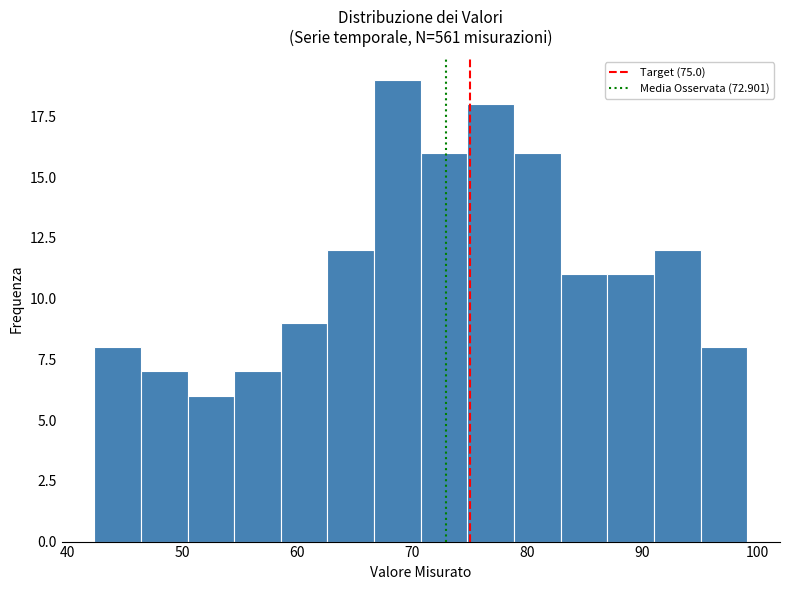

How tall is the bar that spans 59 to 63 on the x-axis? Neither the bar edges nor the heights are printed on the chart, so give them approximately, as read against the axes.

9